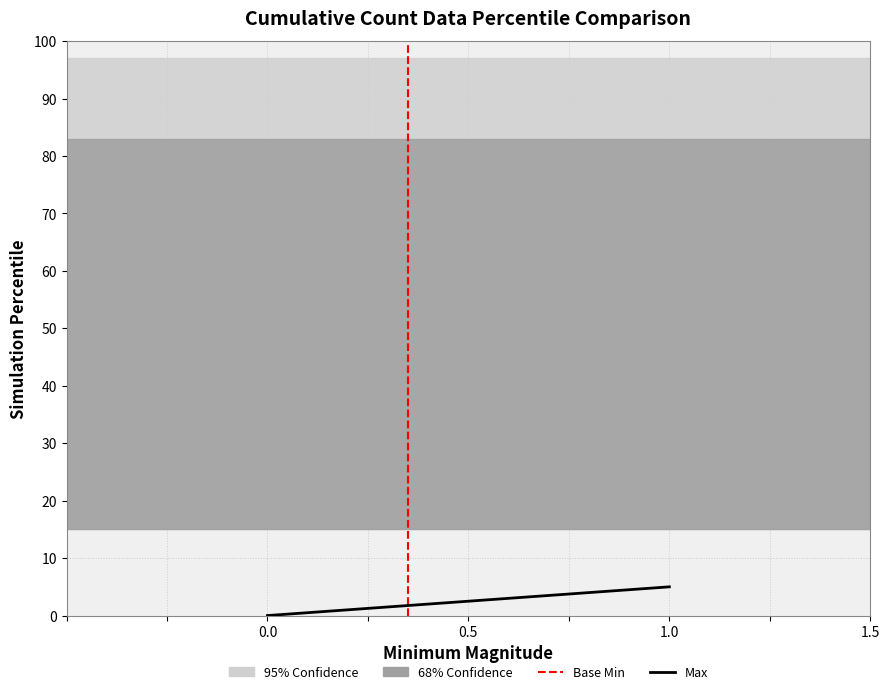

How many values are above zero?

2